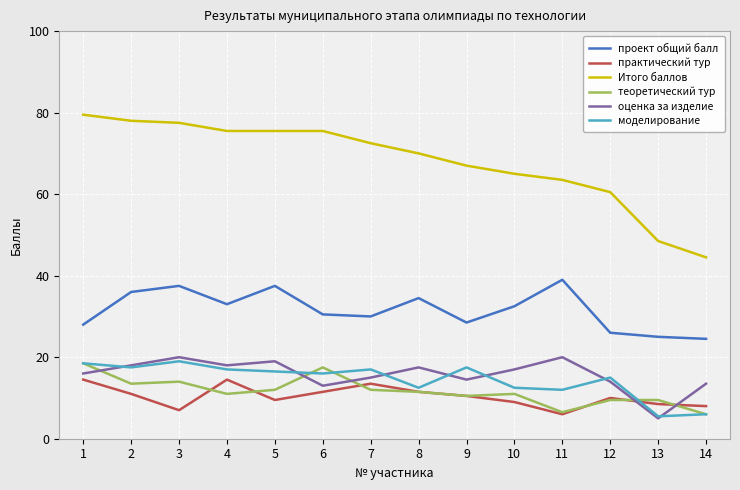

What are all the series names shown in the legend?

проект общий балл, практический тур, Итого баллов, теоретический тур, оценка за изделие, моделирование